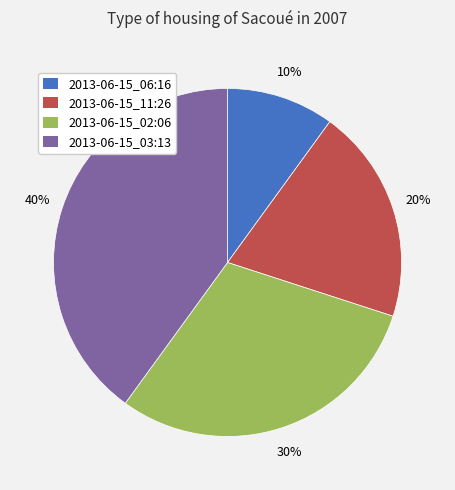

To the nearest percent, what is the average slice percentage?

25%